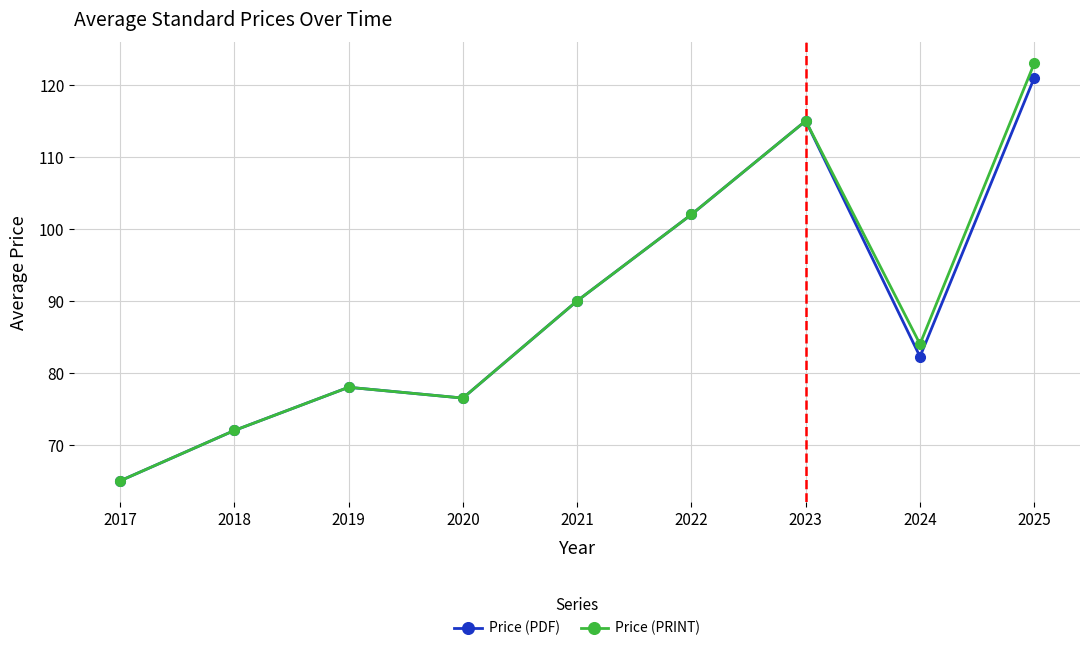

What are all the series names shown in the legend?

Price (PDF), Price (PRINT)